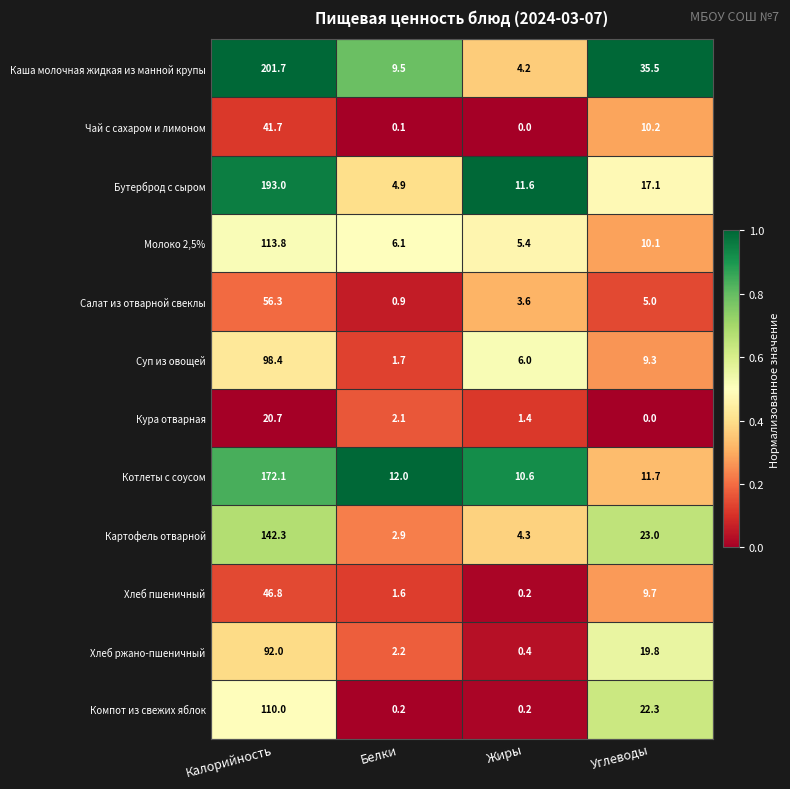

At which category does the chart reach its peak across all series?

Калорийность